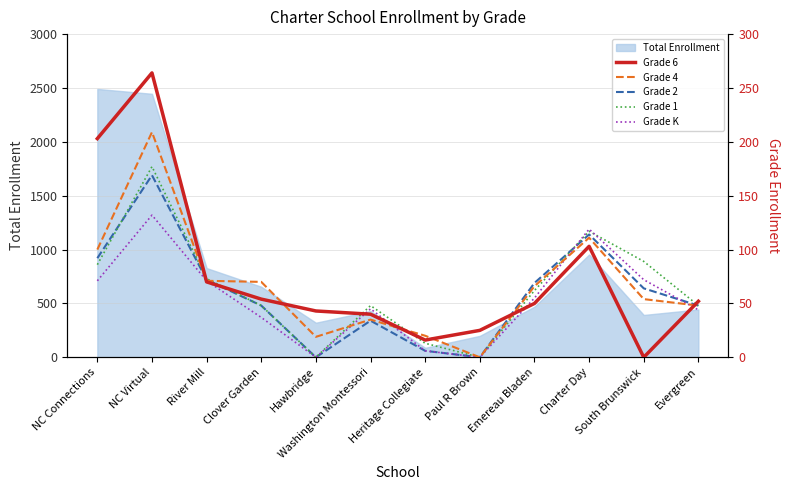

Which series has the widest spread of values?

Grade 6